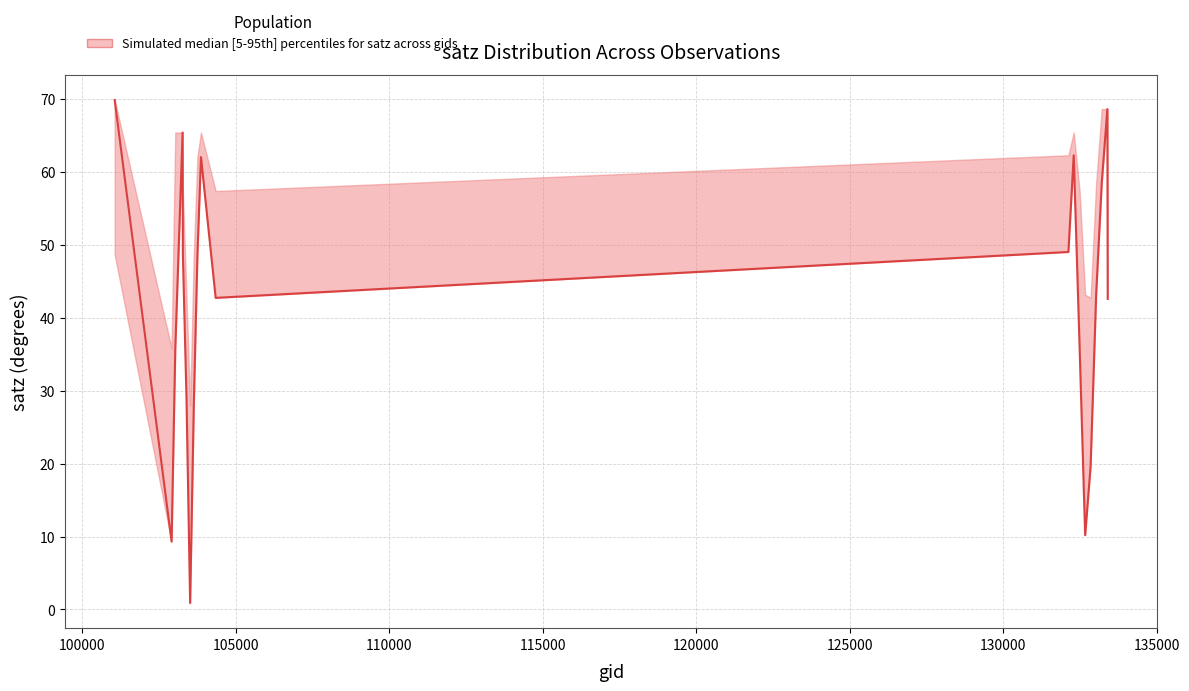

Reading left to right, list all the values displayed in this chart.

satz_lower: 48.7	9.3	35.8	65.4	48.7	29.0	0.9	28.0	48.6	62.0	42.7	49.0	62.3	36.0	10.2	19.7	43.2	58.5	68.6	42.6
satz_median: 69.9	9.3	35.8	65.4	48.7	29.0	0.9	28.0	48.6	62.0	42.7	49.0	62.3	36.0	10.2	19.7	43.2	58.5	68.6	42.6
satz_upper: 69.9	35.8	65.4	65.4	57.4	42.7	28.0	48.6	62.0	65.4	57.4	62.3	65.4	57.4	43.2	42.7	58.5	68.6	68.6	57.4